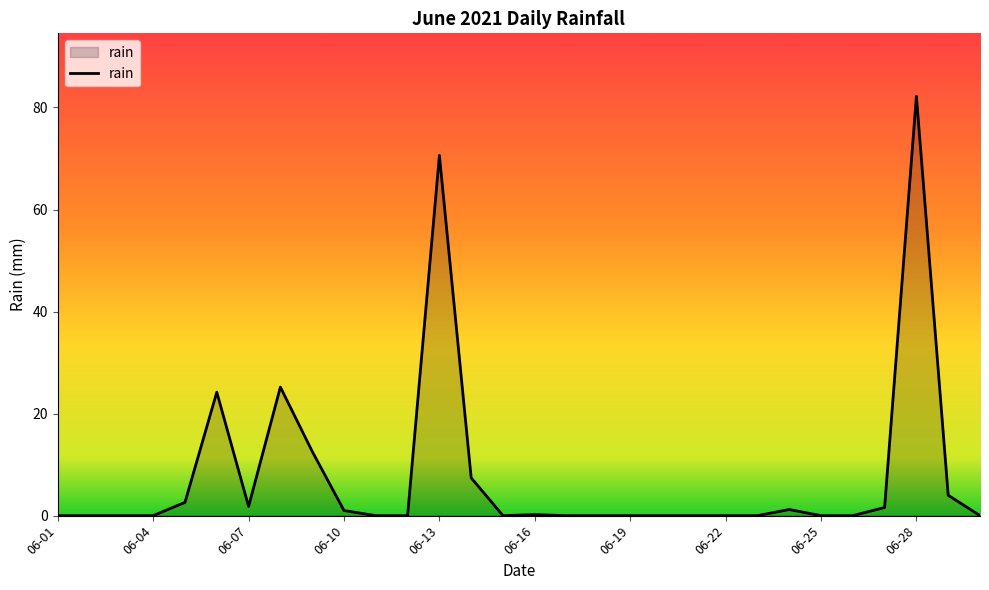

What is the maximum value shown in the chart?

82.2